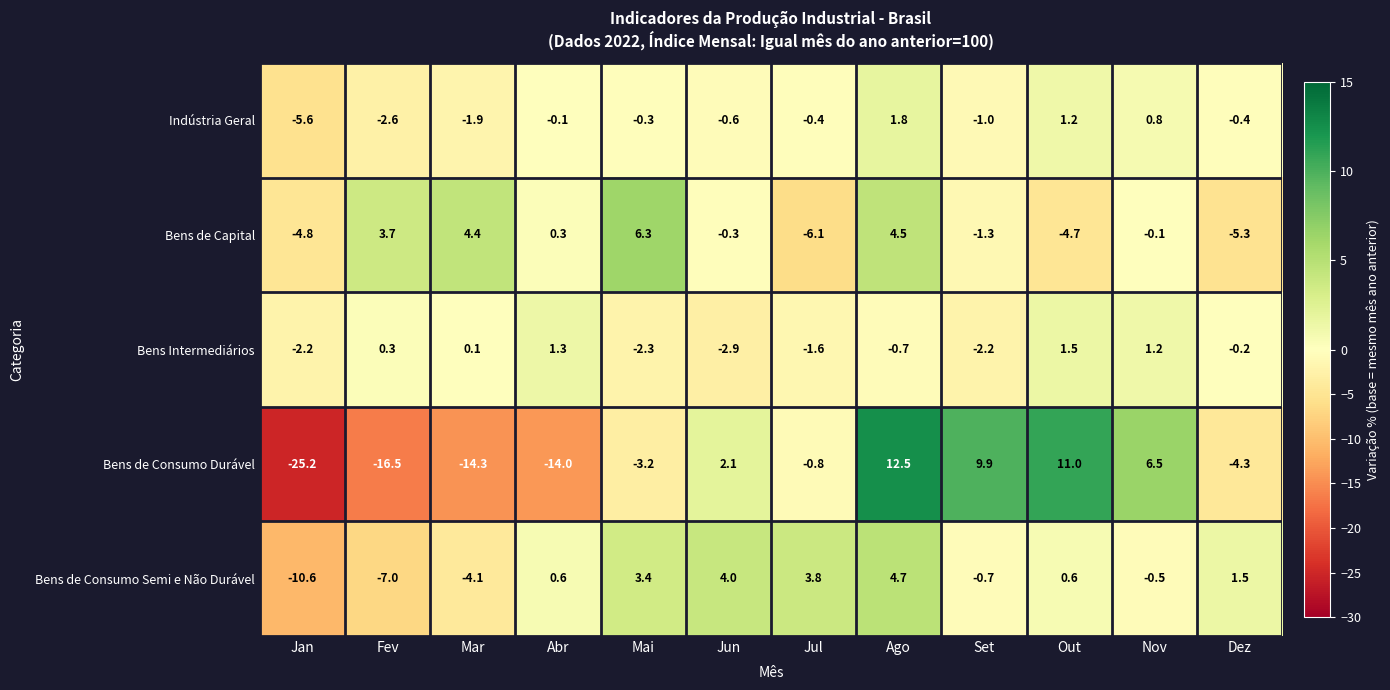

Where is Bens de Consumo Semi e Não Durável nearest to the value -2?

Set